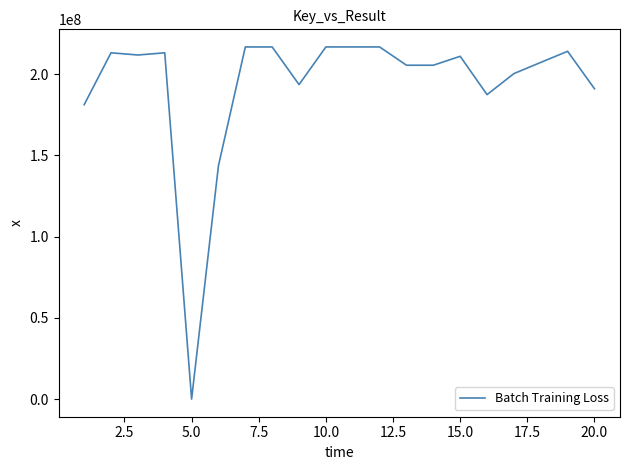

What is the maximum value shown in the chart?

216774890